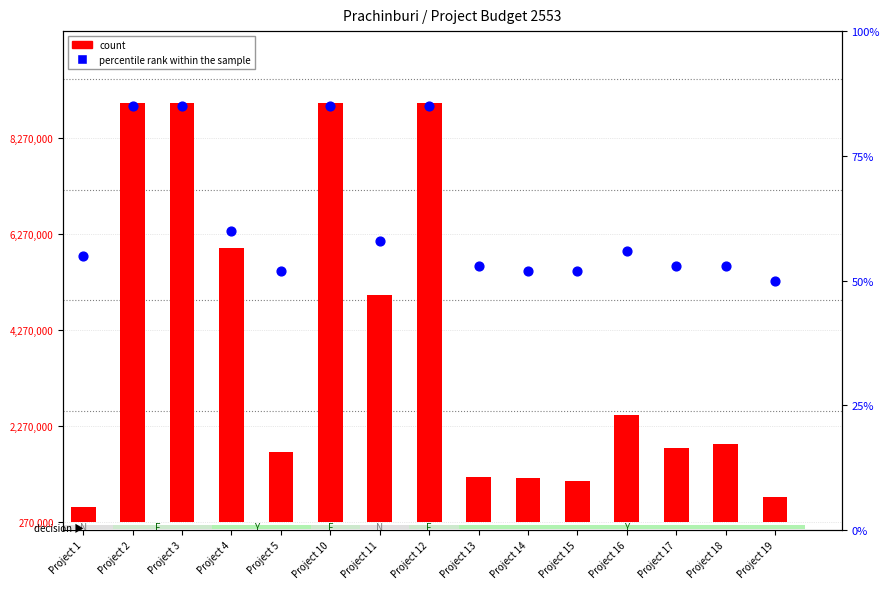

At how many categories does at least one series exceed 6435756?

4